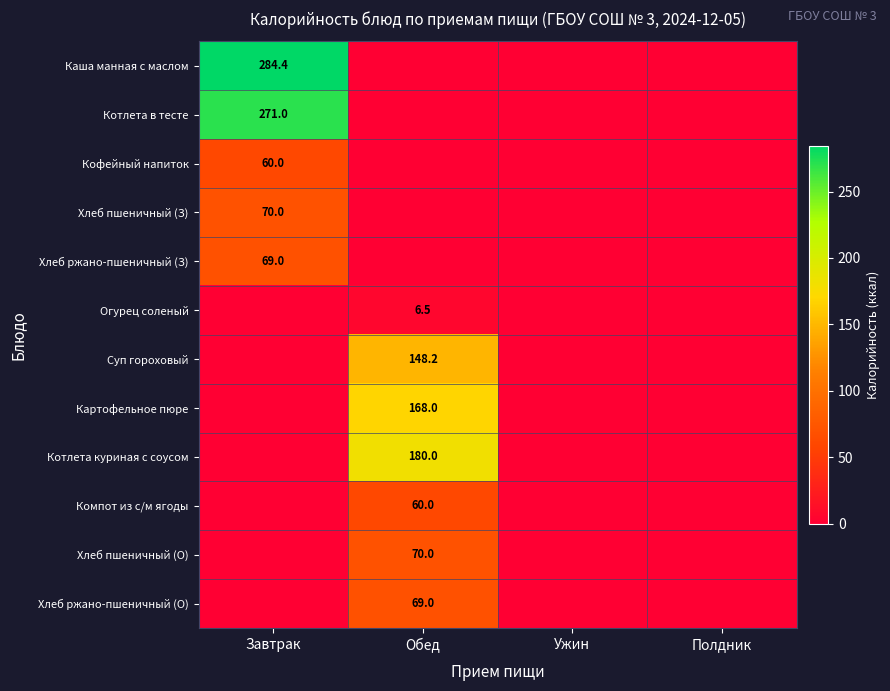

List the series in order of their peak value, highest first.

Каша манная с маслом, Котлета в тесте, Котлета куриная с соусом, Картофельное пюре, Суп гороховый, Хлеб пшеничный (З), Хлеб пшеничный (О), Хлеб ржано-пшеничный (З), Хлеб ржано-пшеничный (О), Кофейный напиток, Компот из с/м ягоды, Огурец соленый